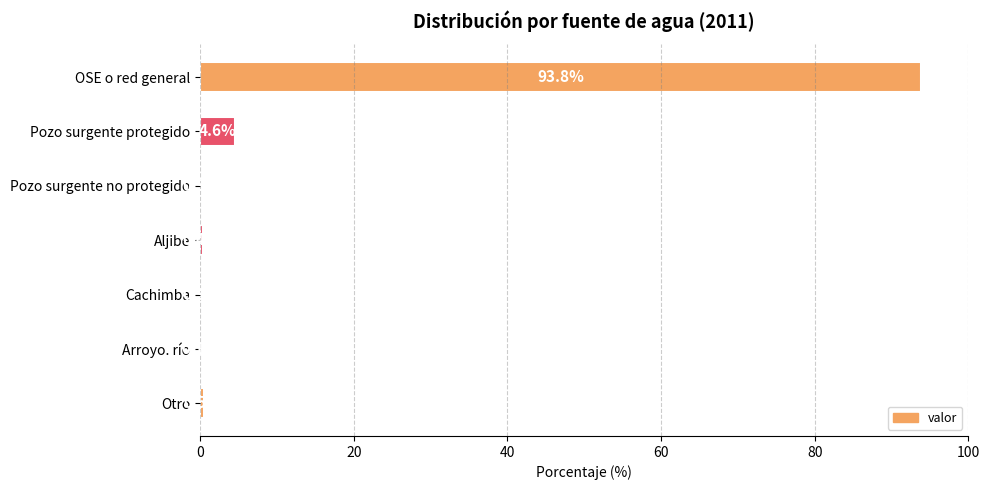

What is the greatest value displayed?

93.8